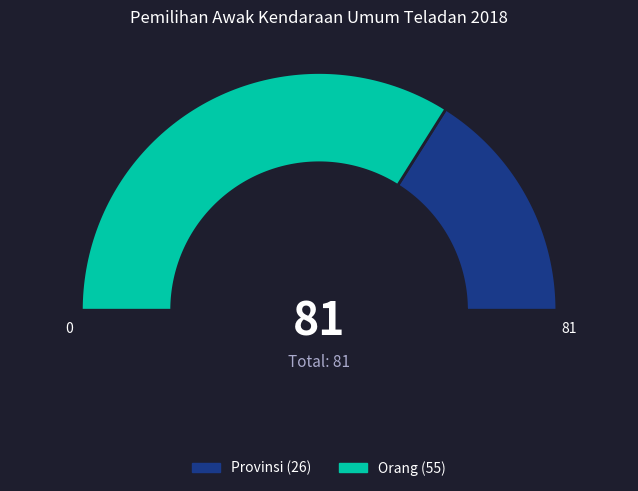

Rank the categories by value from highest to lowest.

Orang, Provinsi